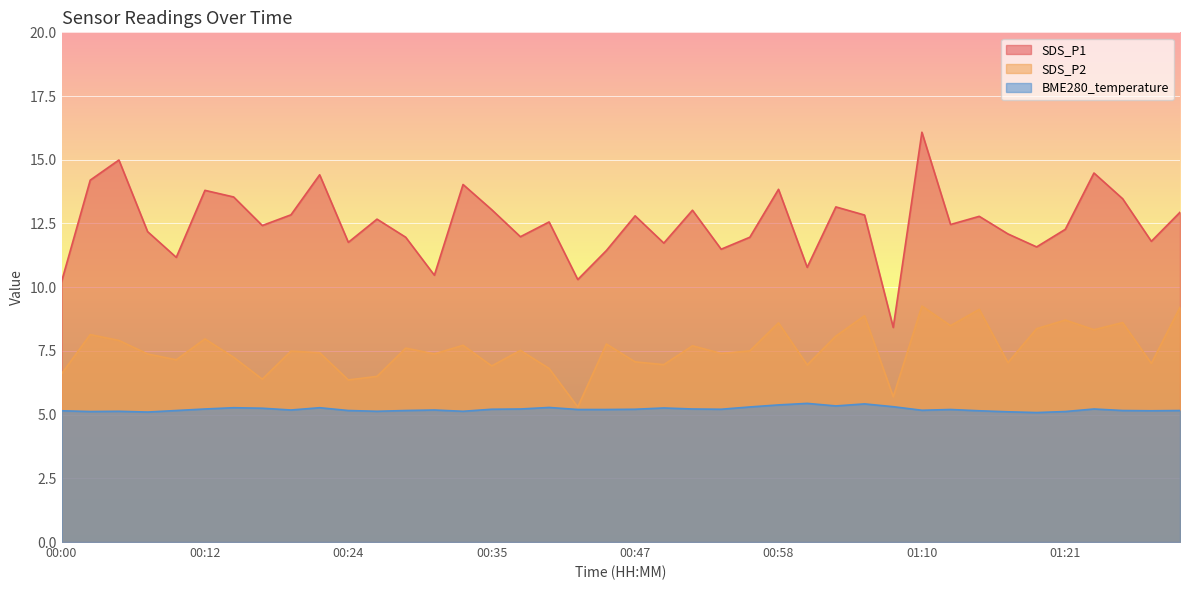

What is the value of the BME280_temperature point at the 12th from the left?

5.1